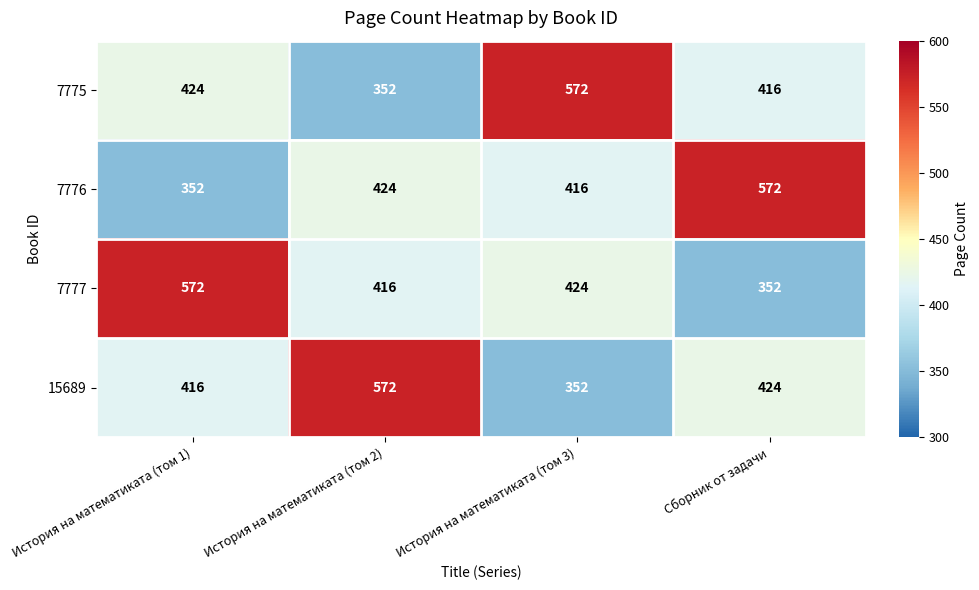

Rank the series at История на математиката (том 1) from highest to lowest value.

7777, 7775, 15689, 7776